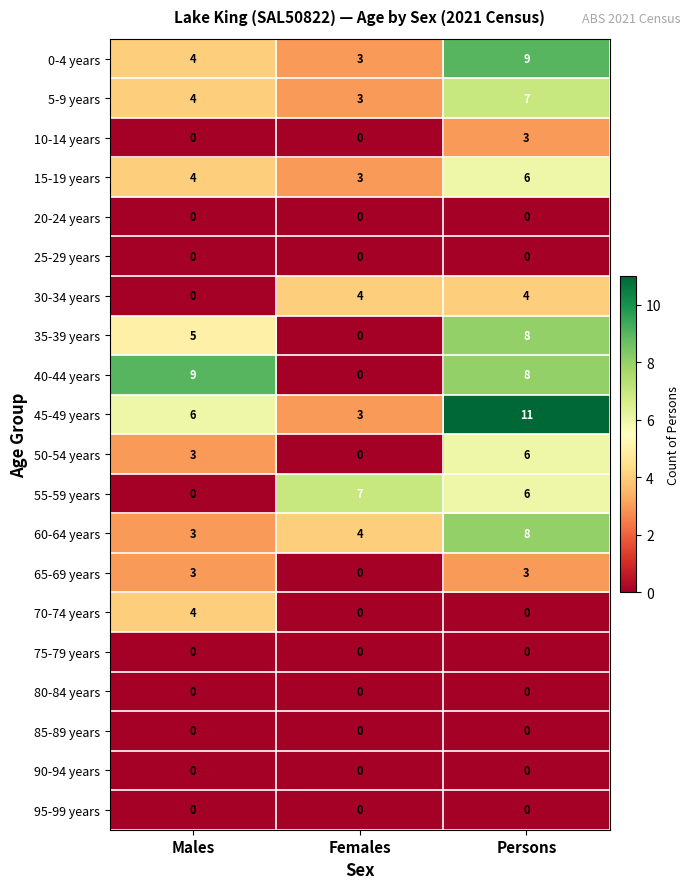

How many series are shown in this chart?

20